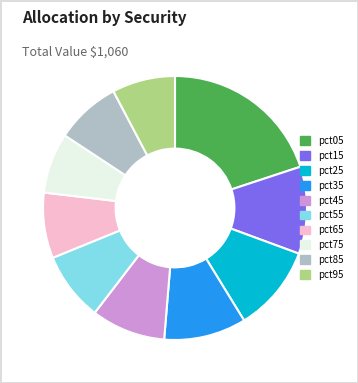

Which has a higher value, pct15 or pct85?

pct15